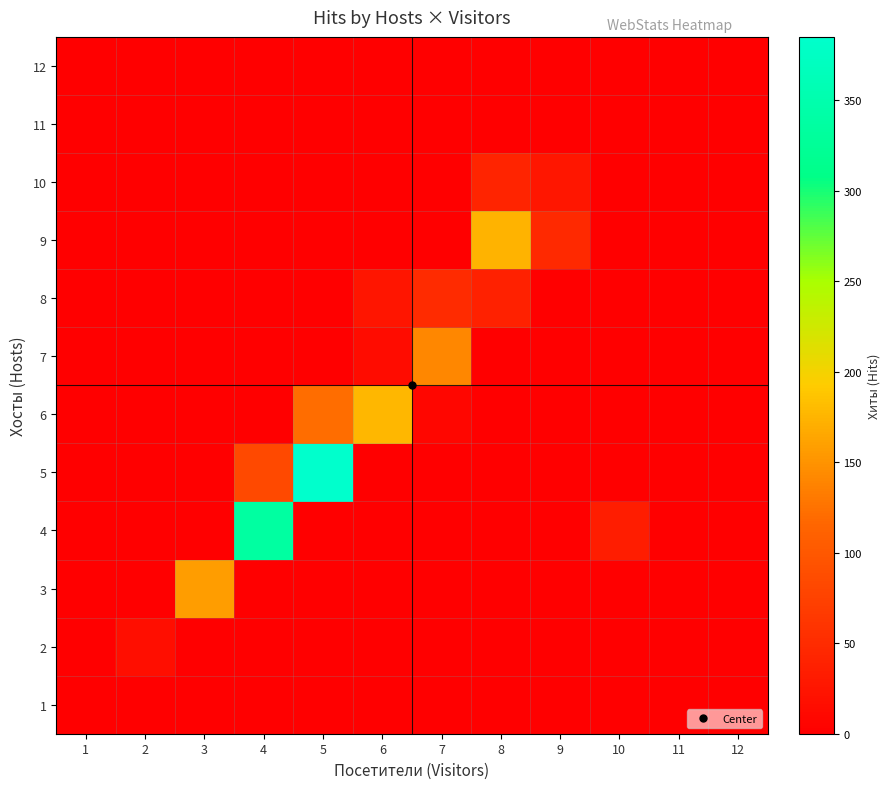

At 7, list the series in order from smallest to largest.

1, 2, 3, 4, 5, 9, 10, 11, 12, 6, 8, 7